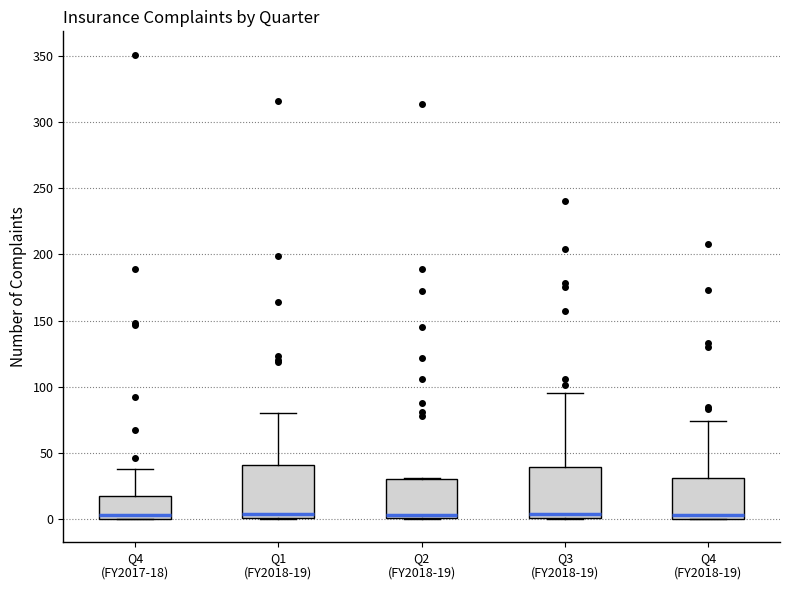

Reading left to right, transcribe this box plot: for each box, give where its median line is, the range the box spans, and where its two whiskers end, as read against the y-axis. The values are not printed on the chart, so give them approximately, as read against the axis.

Q4 (FY2017-18): median 5, box 0 to 20, whiskers 0 to 40
Q1 (FY2018-19): median 5, box 0 to 40, whiskers 0 to 80
Q2 (FY2018-19): median 5, box 0 to 30, whiskers 0 to 30
Q3 (FY2018-19): median 5, box 0 to 40, whiskers 0 to 95
Q4 (FY2018-19): median 5, box 0 to 30, whiskers 0 to 75